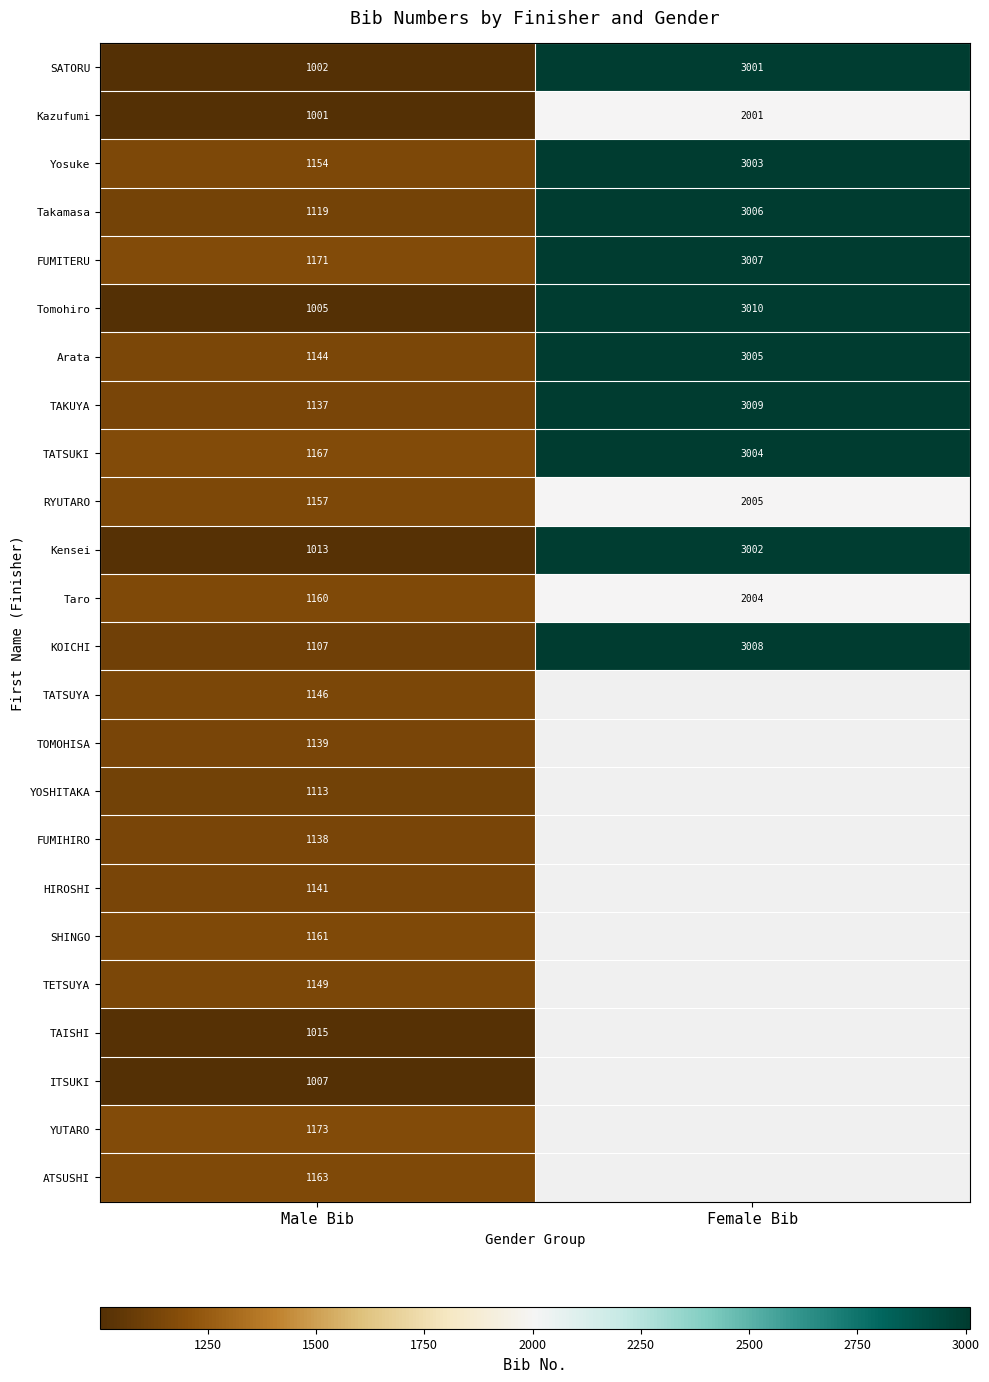

At which category does the chart reach its minimum across all series?

Male Bib